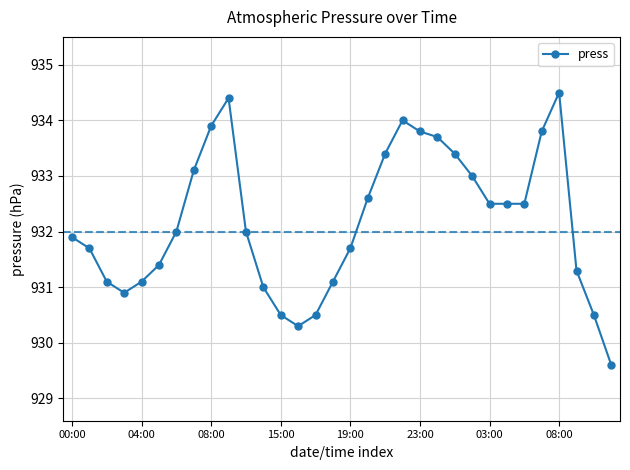

What is the smallest value displayed?

929.6